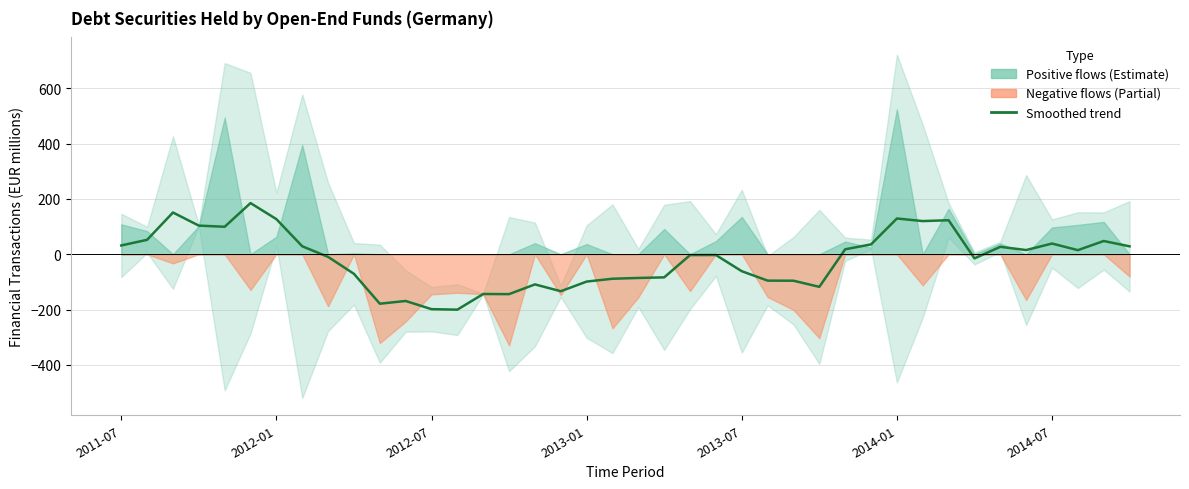

True or false: the data has more than 1 interior local peaks.

True